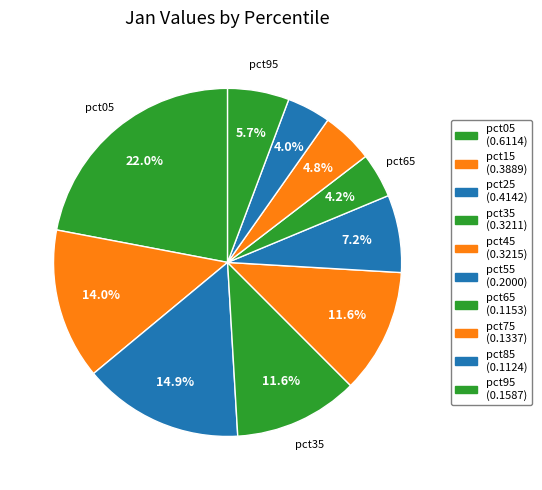

What percentage is the pct95 slice, to the nearest percent?

6%